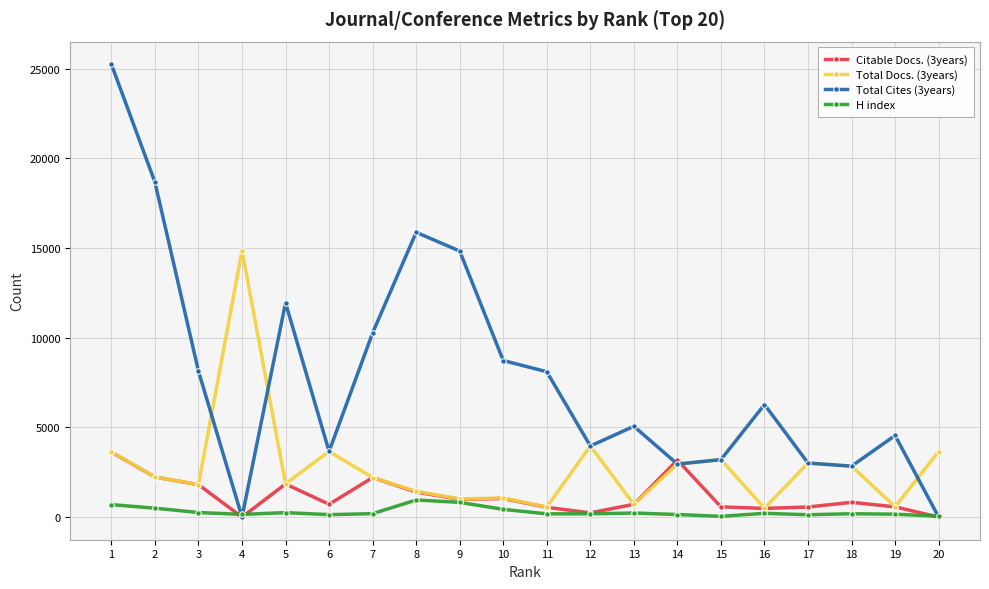

Which series has the widest spread of values?

Total Cites (3years)